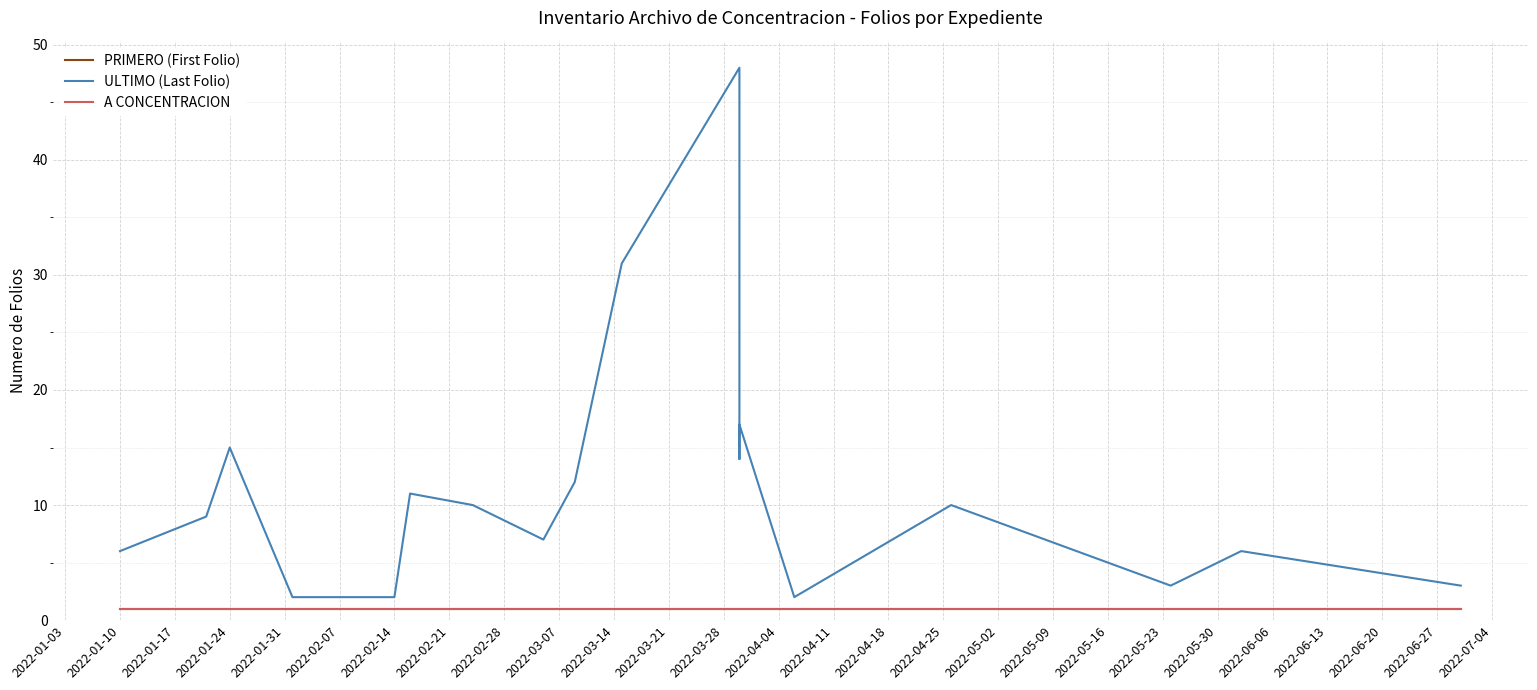

True or false: A CONCENTRACION has a value of 2 at 2022-01-24.

False